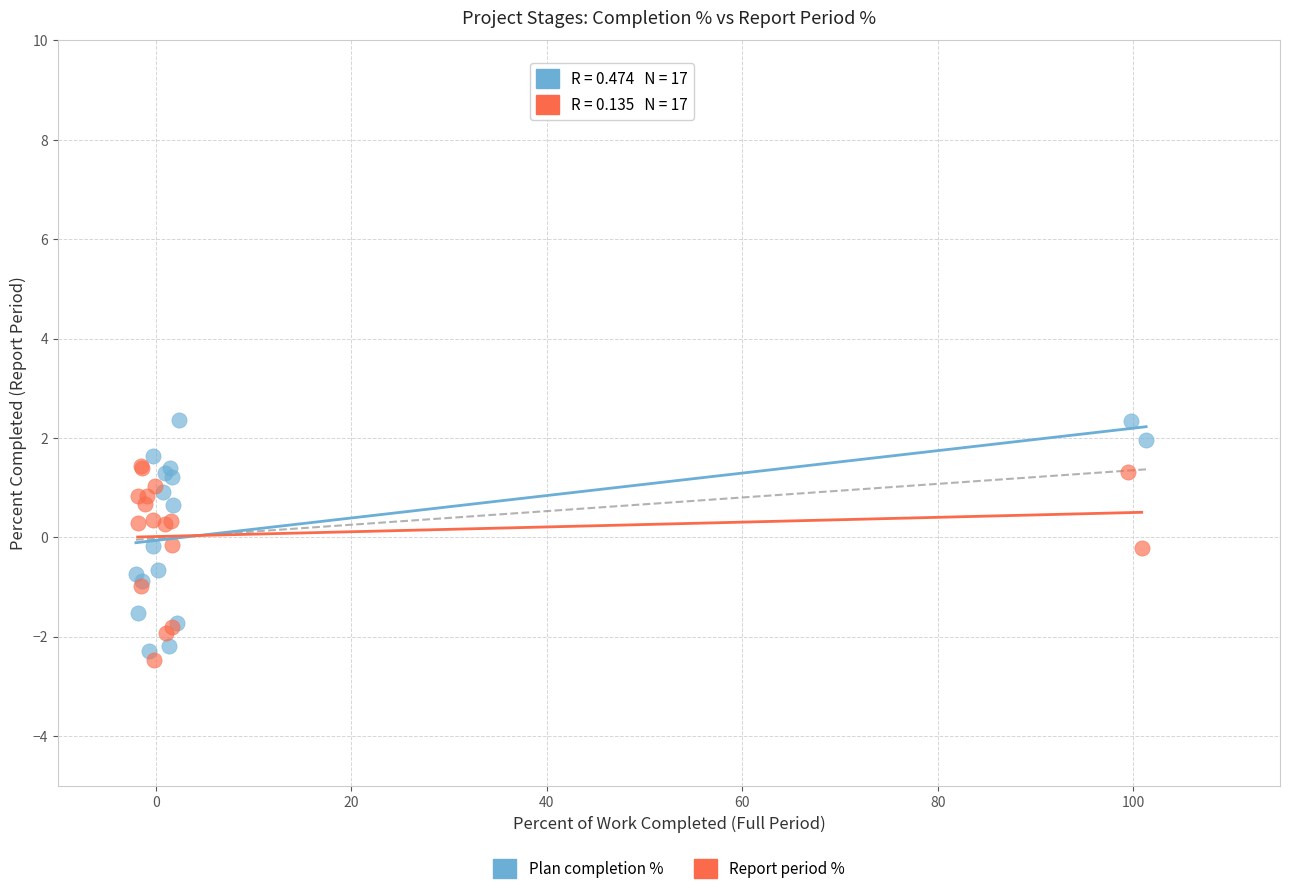

What are all the series names shown in the legend?

Plan completion %, Report period %